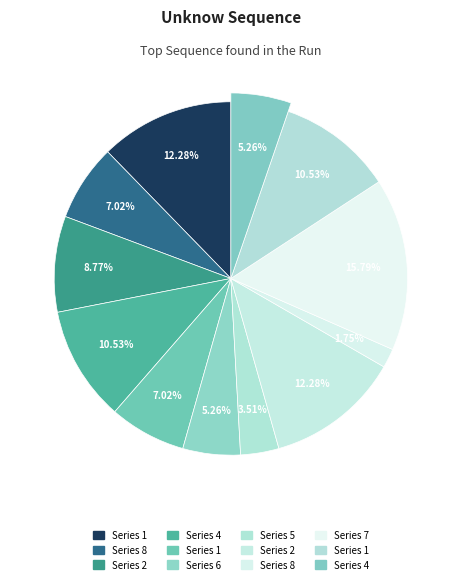

Which slice is the smallest?

8